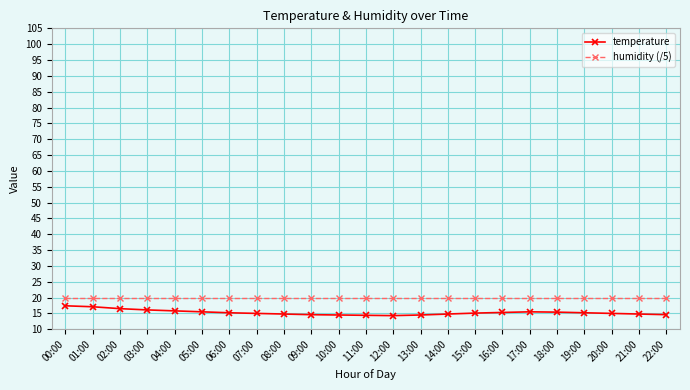

What is the value of the humidity (/5) point at the 20th from the left?

20.0